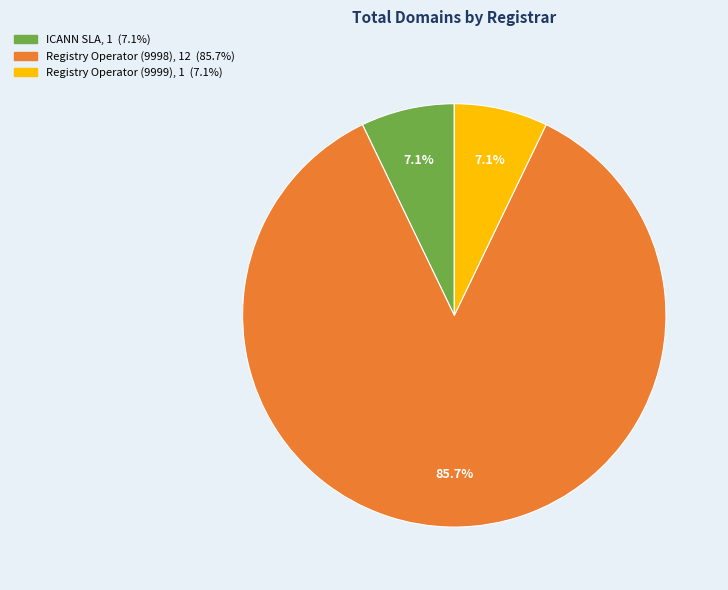

Does any single category account for the majority?

Yes